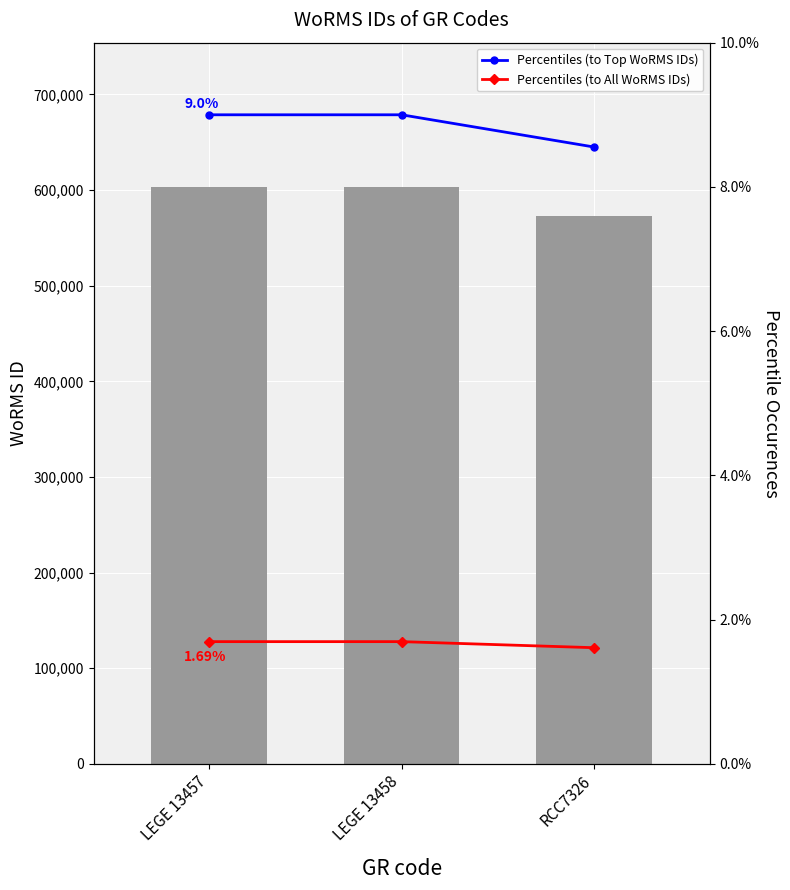

What is the difference between the Percentiles (to Top WoRMS IDs) values at LEGE 13458 and RCC7326?

0.4